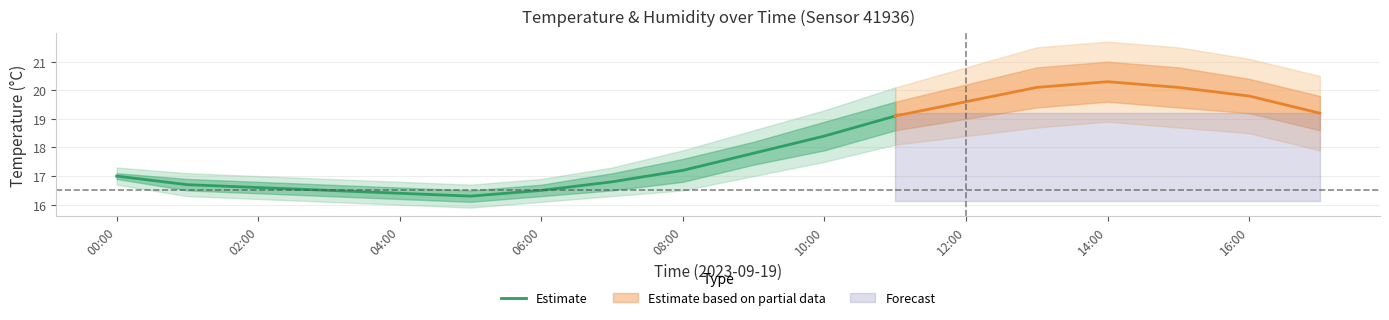

What is the difference between the maximum and minimum values?

2.8